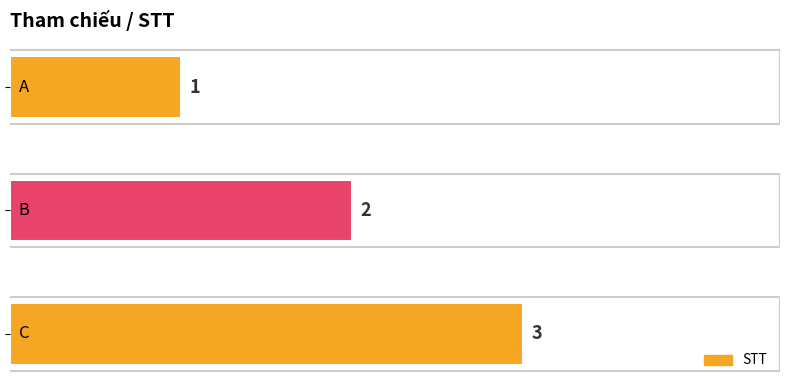

What is the difference between the values at A and B?

1